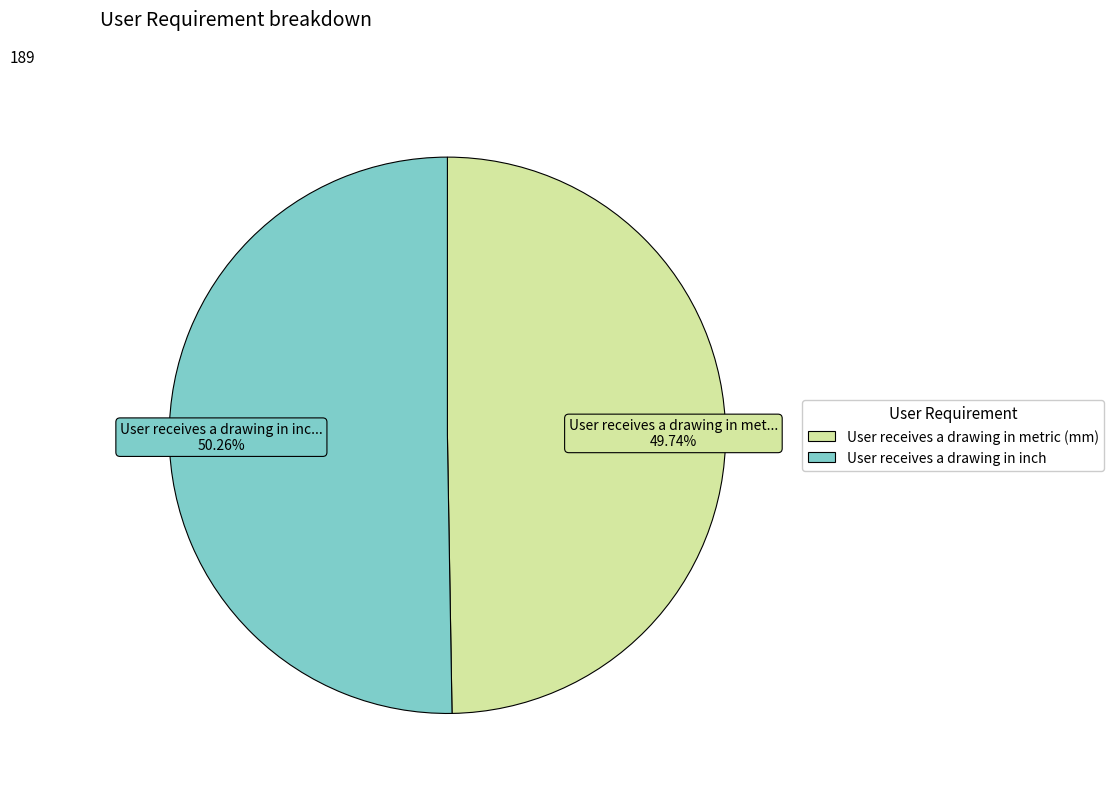

The User receives a drawing in inch slice represents 50% of the pie. True or false?

True